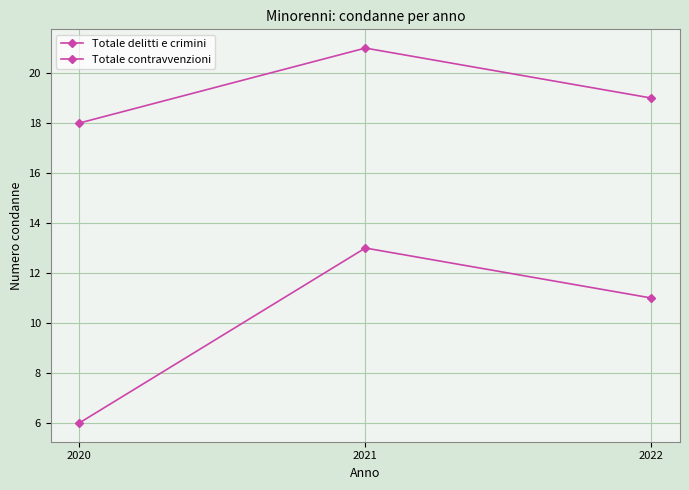

Which has a higher value, 2022 or 2020?

2022